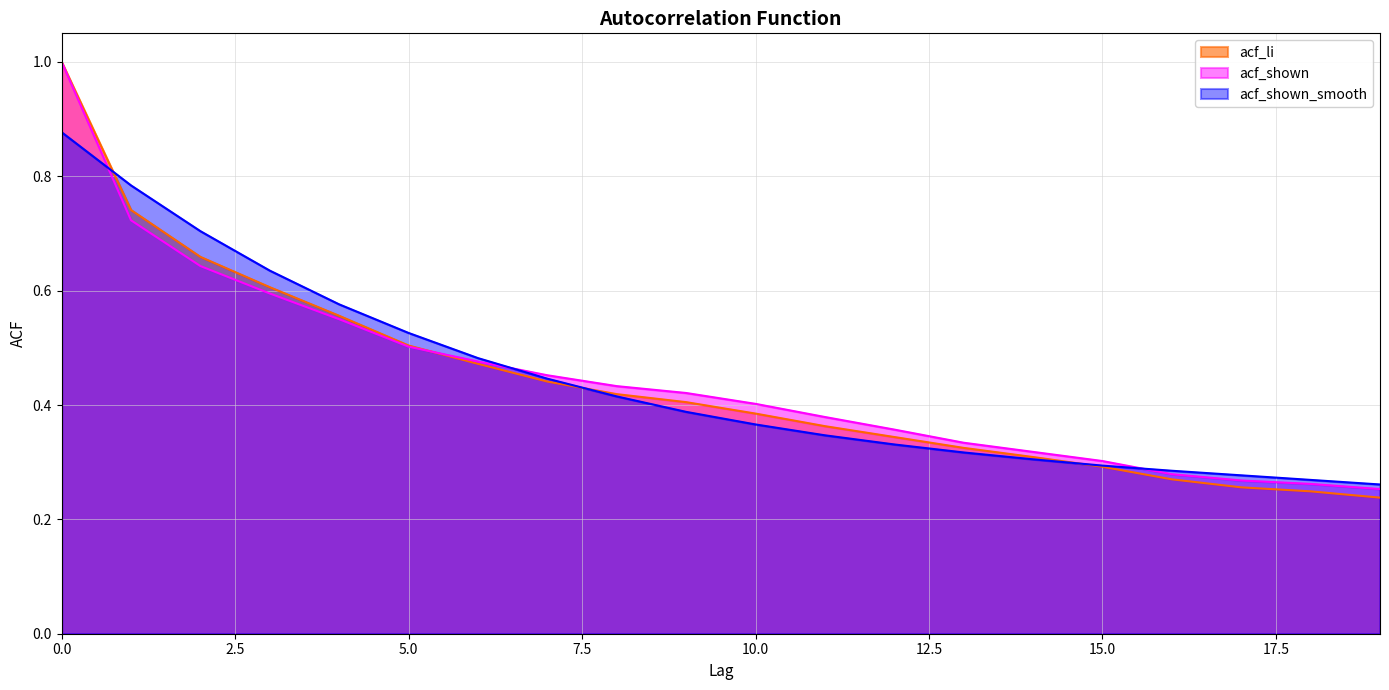

Where is acf_shown_smooth nearest to the value 0?

19